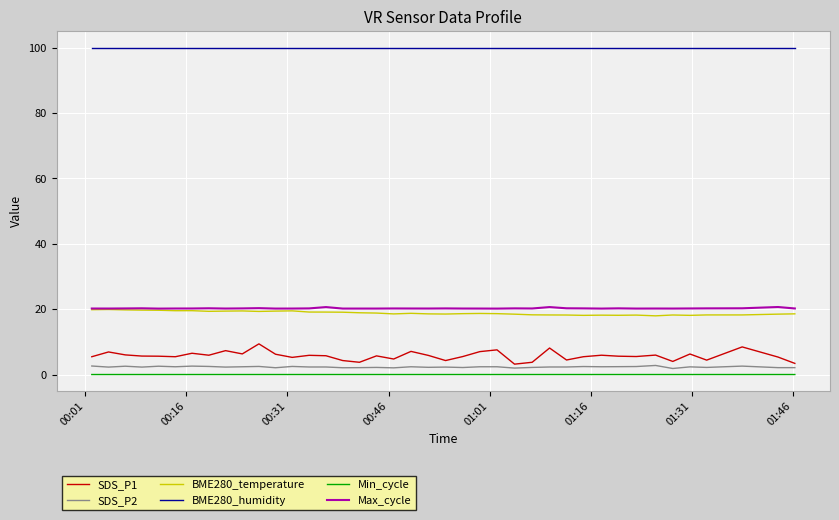

Which series has the largest total across all categories?

BME280_humidity